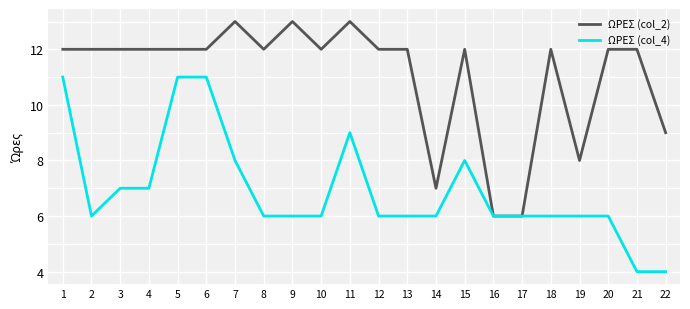

What is the sum of the ΩΡΕΣ (col_2) values at 6 and 9?

25